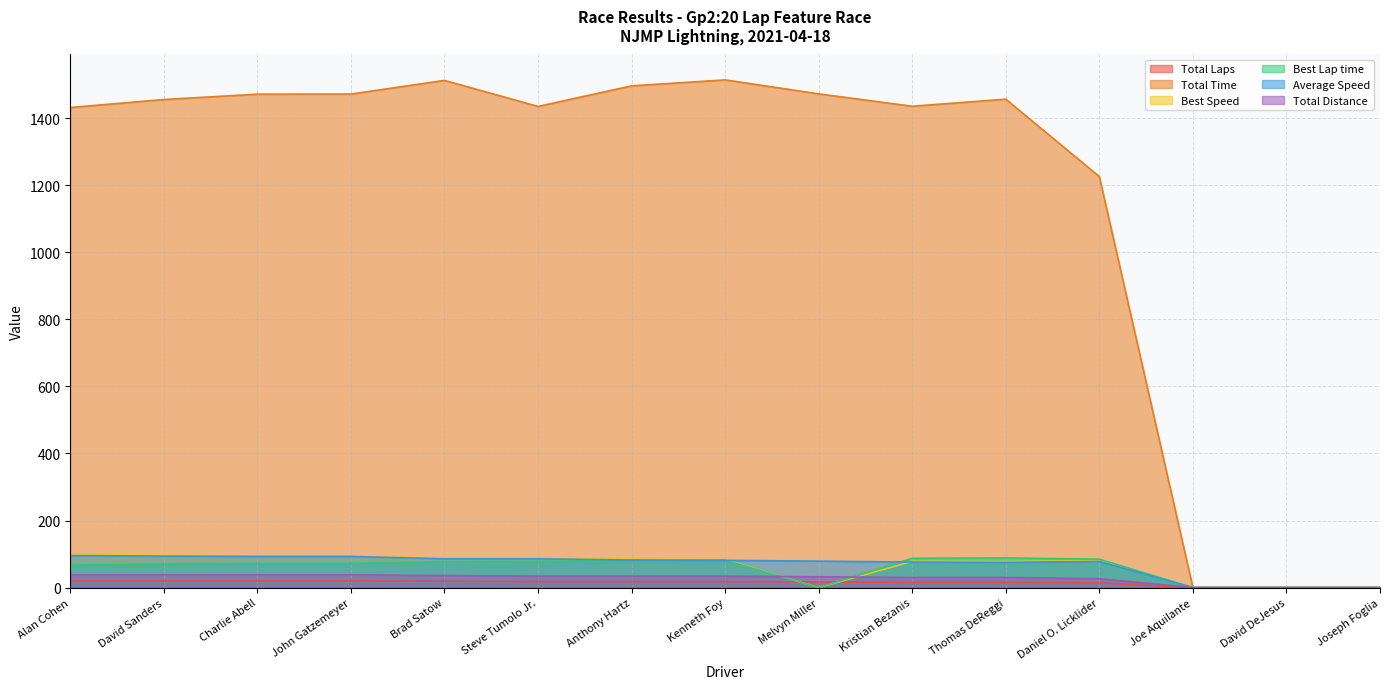

Reading left to right, what are all the values shown in this chart?

Total Laps: 20.0	20.0	20.0	20.0	19.0	18.0	18.0	18.0	17.0	16.0	16.0	14.0	0.0	0.0	0.0
Total Time: 1431.5	1455.4	1471.3	1471.6	1512.4	1434.7	1496.1	1513.9	1472.2	1435.4	1456.4	1225.5	0.0	0.0	0.0
Best Speed: 101.2	96.8	94.4	94.1	88.0	87.5	84.6	83.5	0.0	78.2	77.3	80.6	0.0	0.0	0.0
Best Lap time: 67.6	70.7	72.5	72.7	77.8	78.1	80.9	81.9	0.0	87.5	88.5	84.8	0.0	0.0	0.0
Average Speed: 95.6	94.0	93.0	93.0	85.9	85.8	82.3	81.3	79.0	76.2	75.1	78.1	0.0	0.0	0.0
Total Distance: 38.0	38.0	38.0	38.0	36.1	34.2	34.2	34.2	32.3	30.4	30.4	26.6	0.0	0.0	0.0